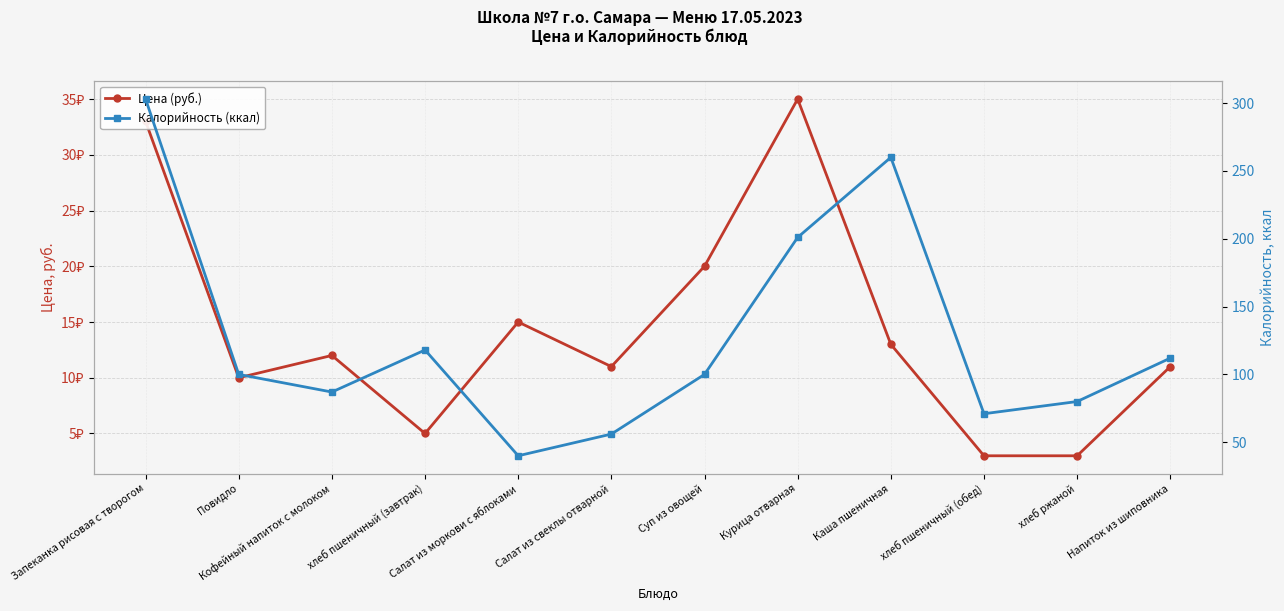

Reading left to right, transcribe all the data shown in this chart.

Цена (руб.): 33	10	12	5	15	11	20	35	13	3	3	11
Калорийность (ккал): 303	100	87	118	40	56	100	201	260	71	80	112